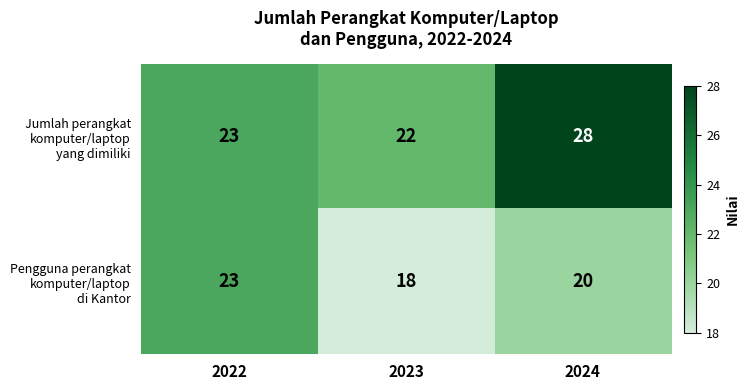

How many categories are shown in the chart?

3